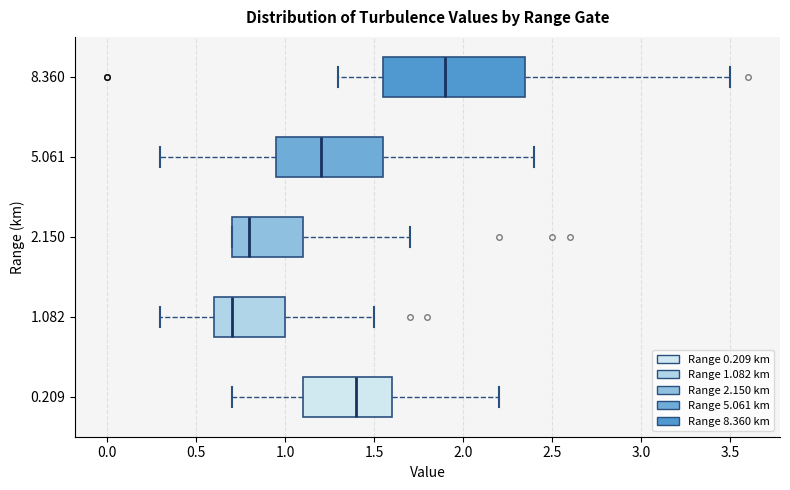

Reading bottom to top, read every box against the x-axis: the position of its median line, the range the box covers, and the ends of its whiskers. The values are not printed on the chart, so give them approximately, as read against the axis.

0.209: median 1.40, box 1.10 to 1.60, whiskers 0.70 to 2.20
1.082: median 0.70, box 0.60 to 1.00, whiskers 0.30 to 1.50
2.150: median 0.80, box 0.70 to 1.10, whiskers 0.70 to 1.70
5.061: median 1.20, box 0.95 to 1.55, whiskers 0.30 to 2.40
8.360: median 1.90, box 1.55 to 2.35, whiskers 1.30 to 3.50